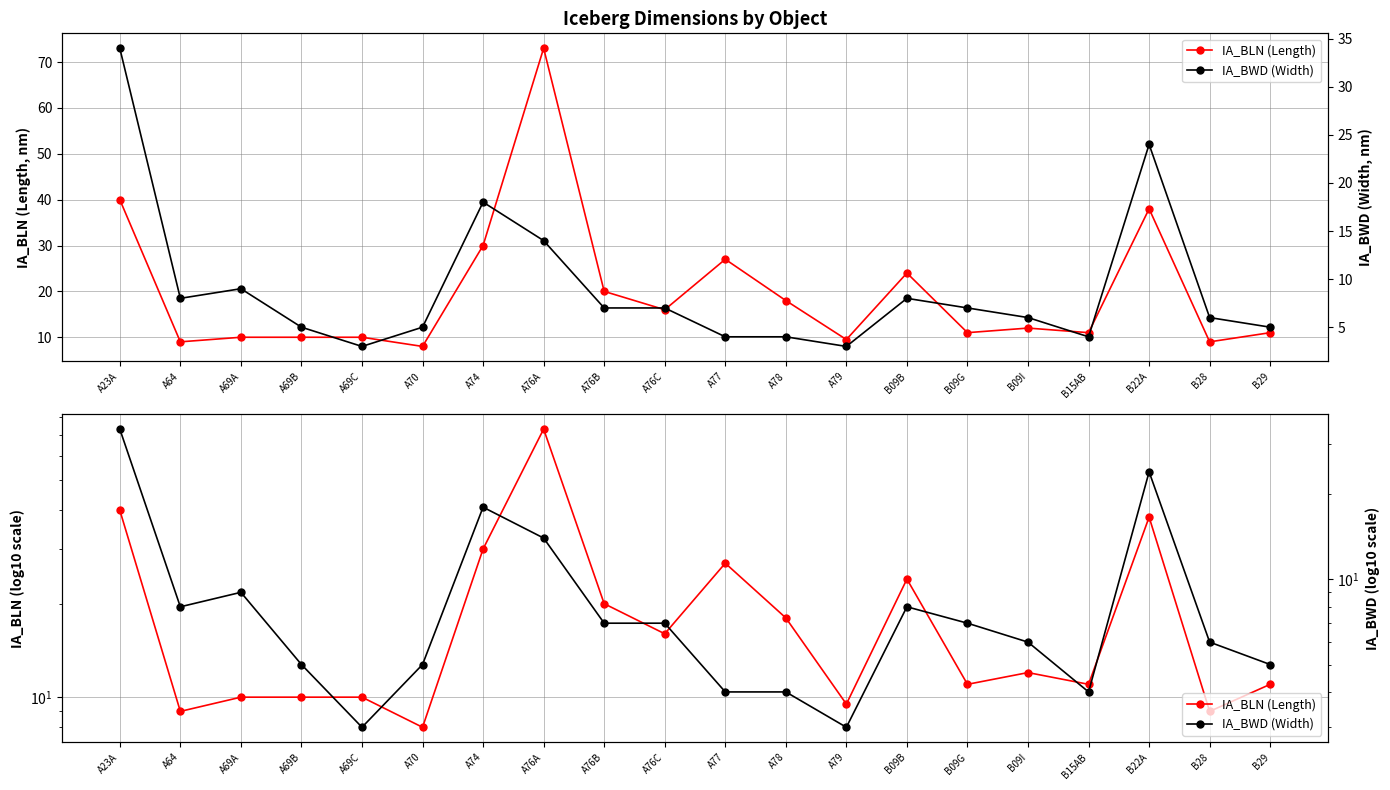

True or false: IA_BLN (Length) and IA_BWD (Width) intersect in this chart.

False